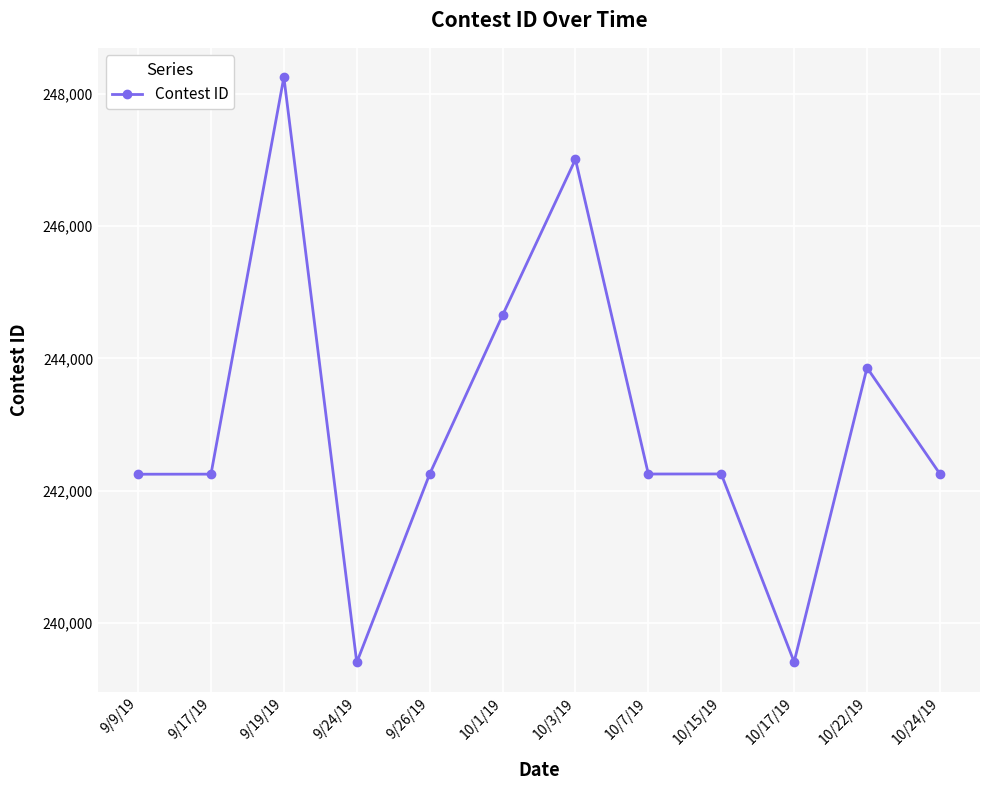

What is the difference between the values at 10/7/19 and 9/26/19?

1